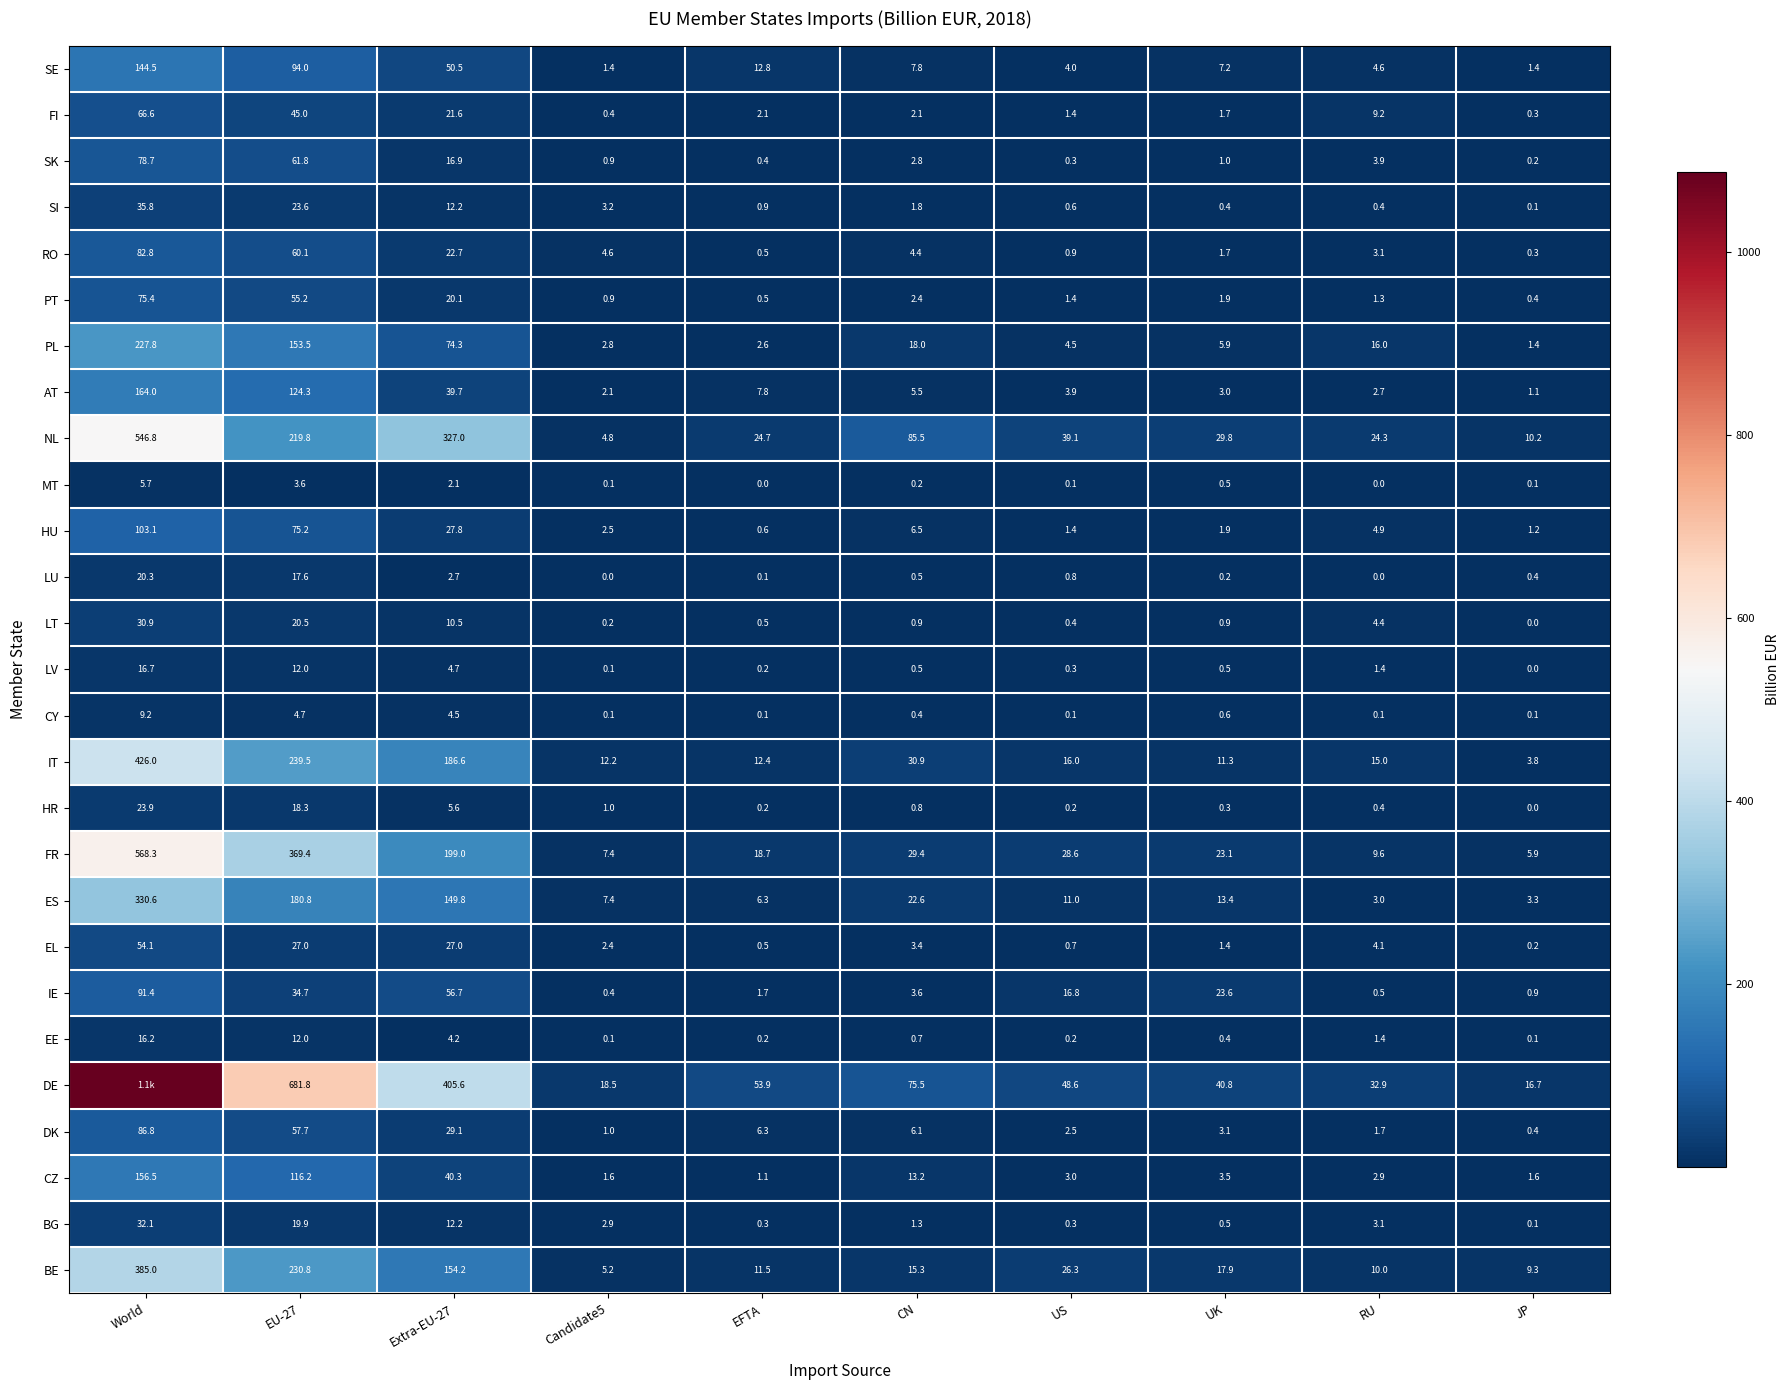

Is it true that NL equals 85.5 at CN?

True